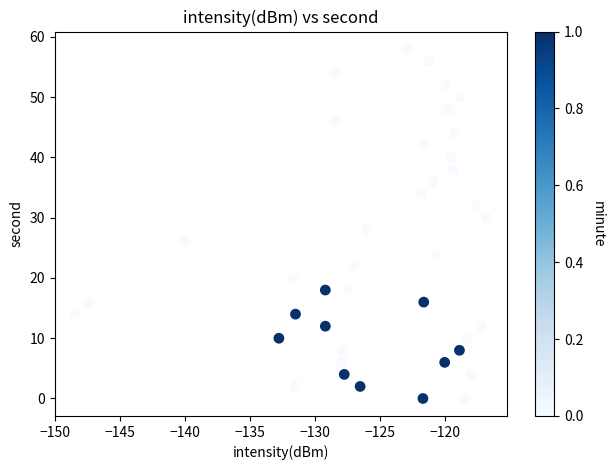

What is the range of Y values (max minus min)?

58